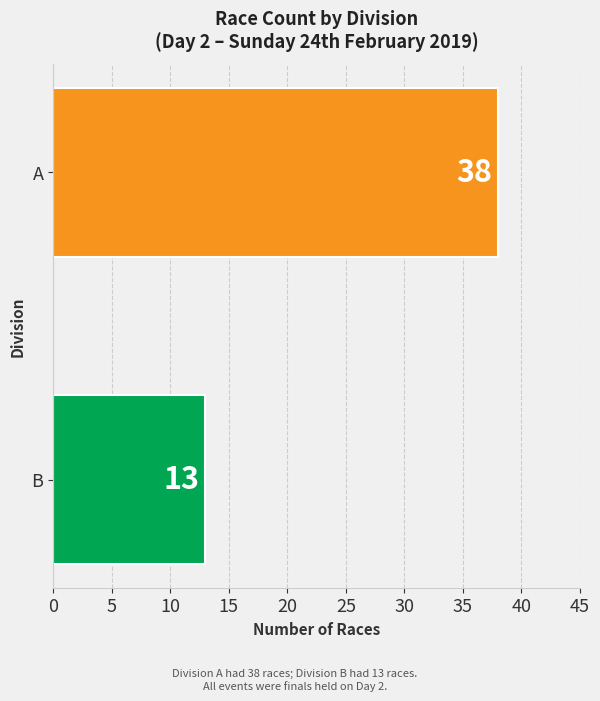

Reading bottom to top, what are all the values shown in this chart?

13	38